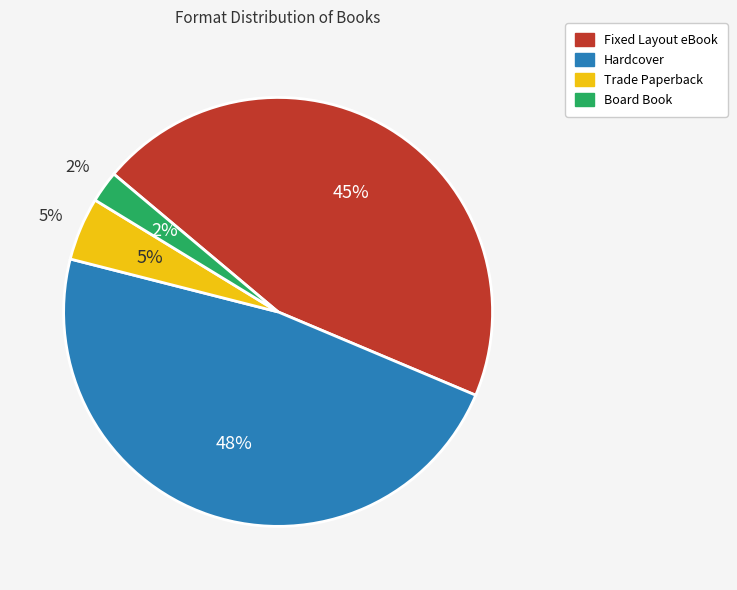

Which has a higher value, Trade Paperback or Fixed Layout eBook?

Fixed Layout eBook